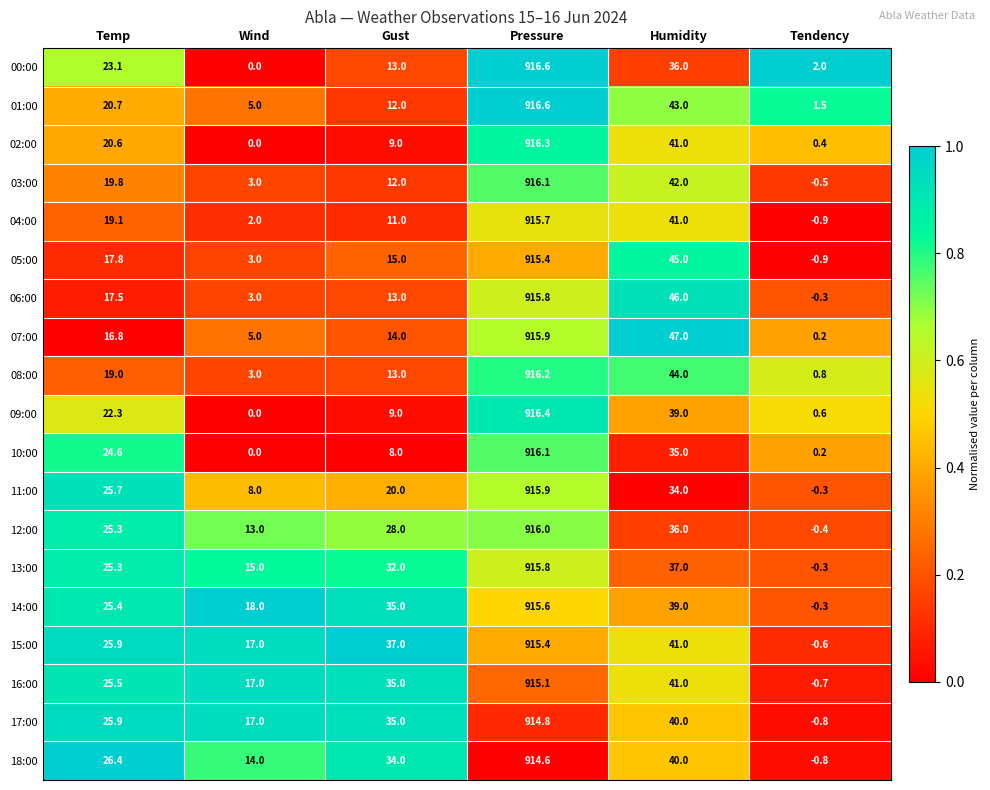

True or false: 15:00 has a value of 407.0 at Pressure.

False